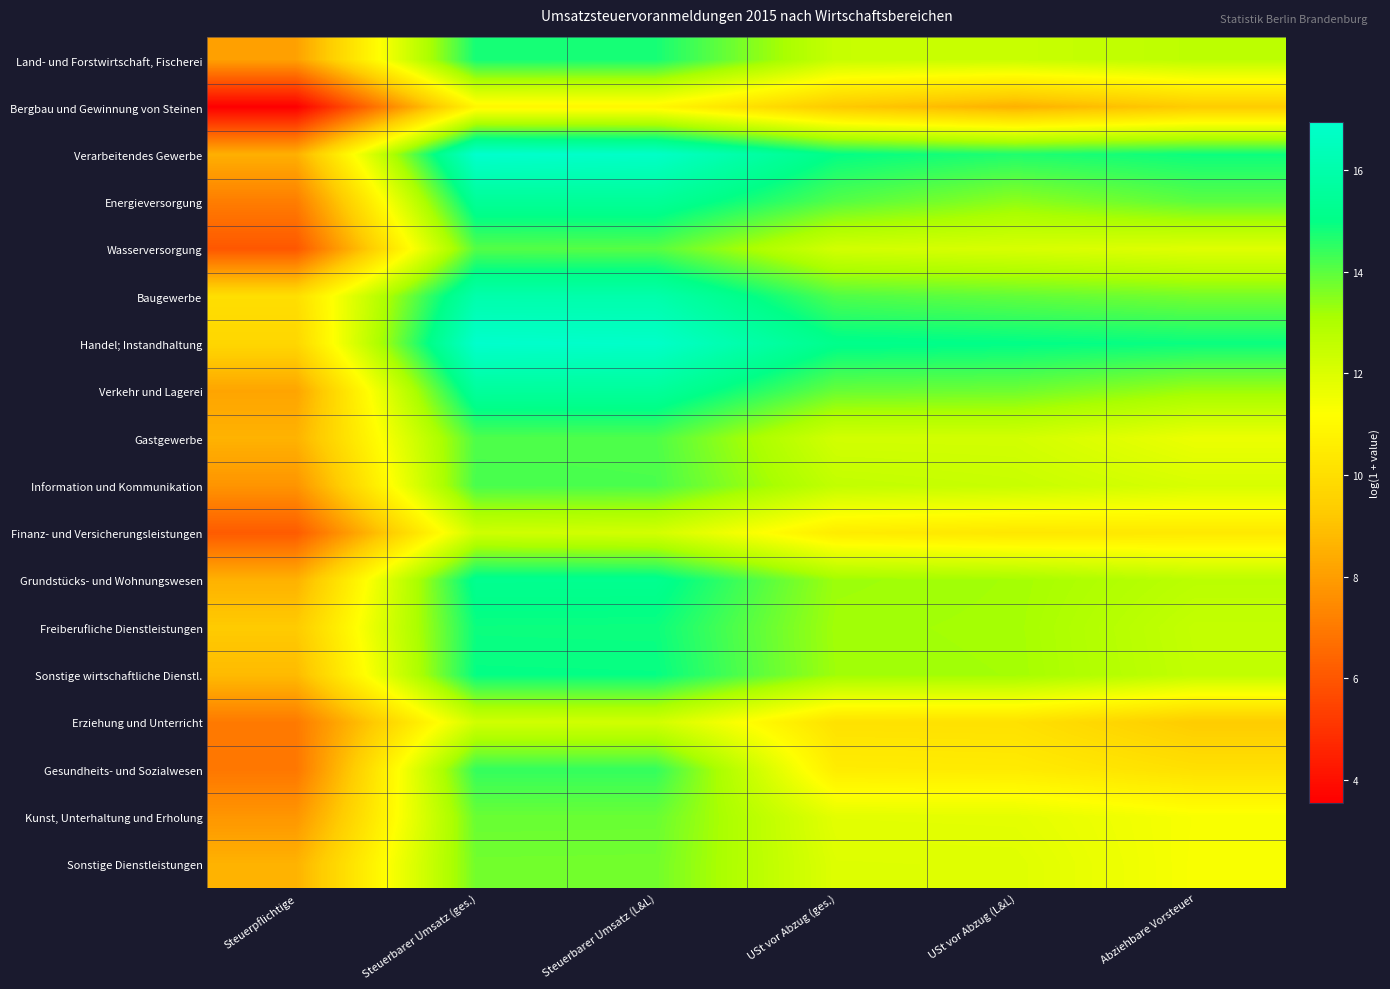

At which category is the sum across all series the highest?

Steuerbarer Umsatz (ges.)